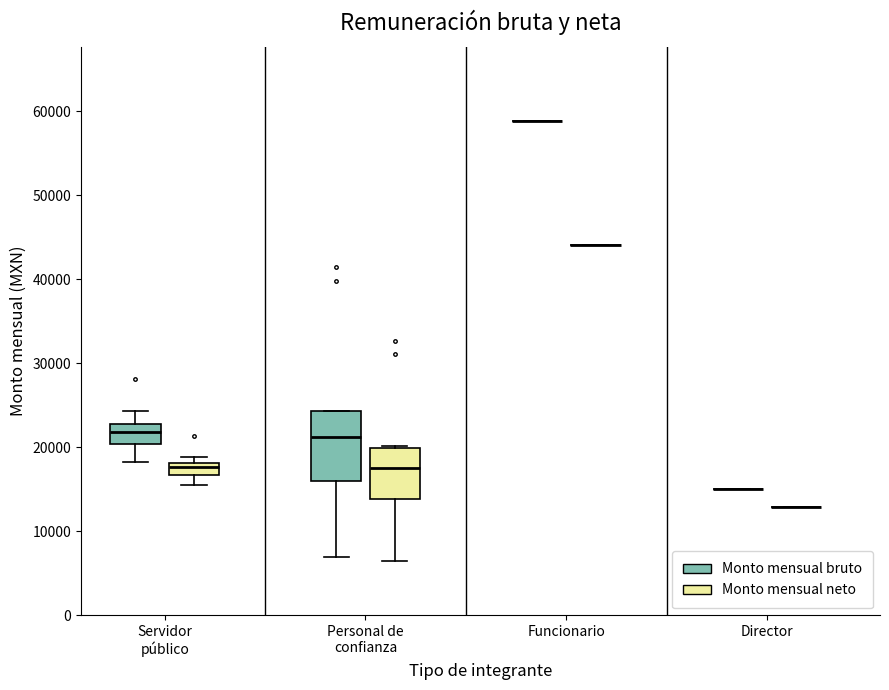

Where is the upper edge of the box for Personal de confianza (Monto mensual bruto) on the y-axis? The values are not printed on the chart, so give them approximately, as read against the axis.

24000